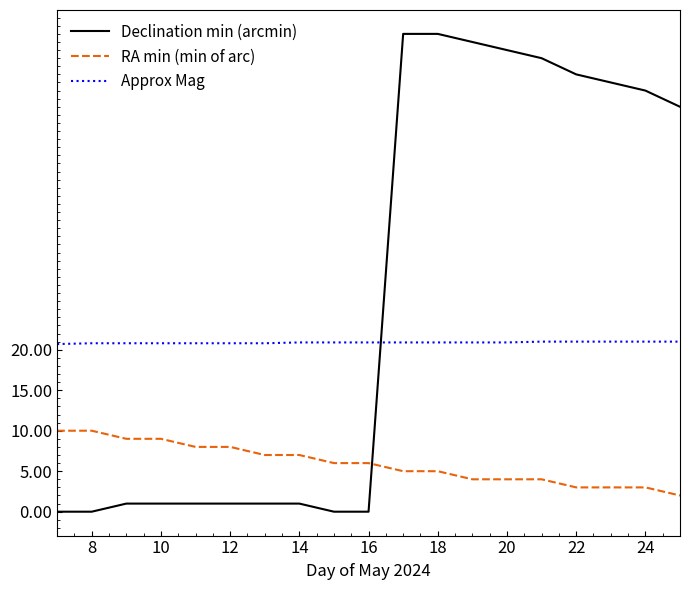

What is the difference between the maximum and minimum values in the RA min (min of arc) series?

8.0